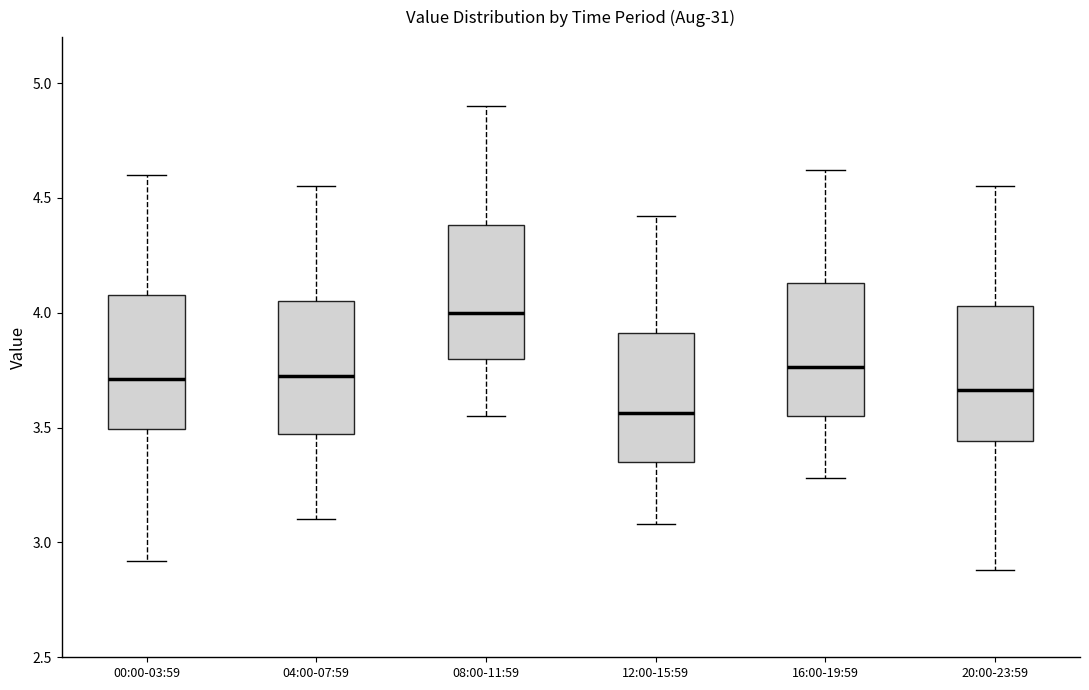

Which box has the lowest median line?

12:00-15:59